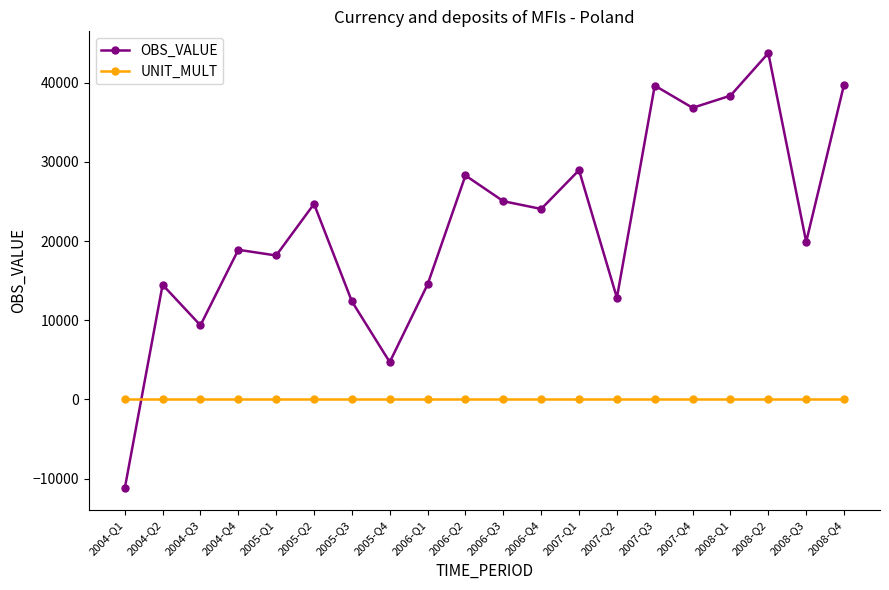

True or false: OBS_VALUE has a value of 14533.0 at 2006-Q1.

True